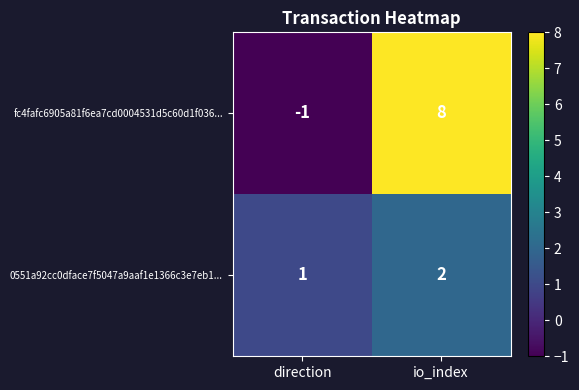

Rank the series by their average value, from lowest to highest.

0551a92cc0dface7f5047a9aaf1e1366c3e7eb1..., fc4fafc6905a81f6ea7cd0004531d5c60d1f036...